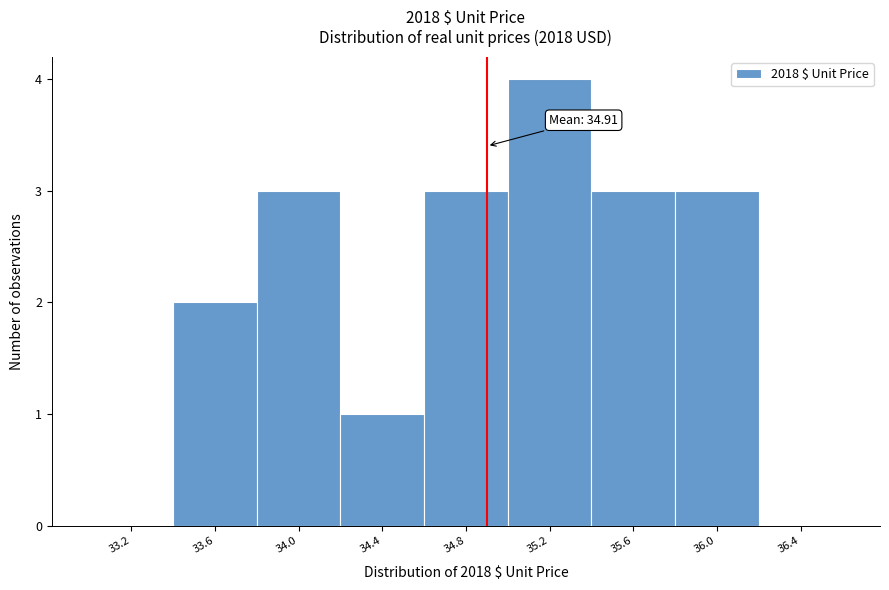

Over which range of the x-axis is the bar tallest?

35.00 to 35.40